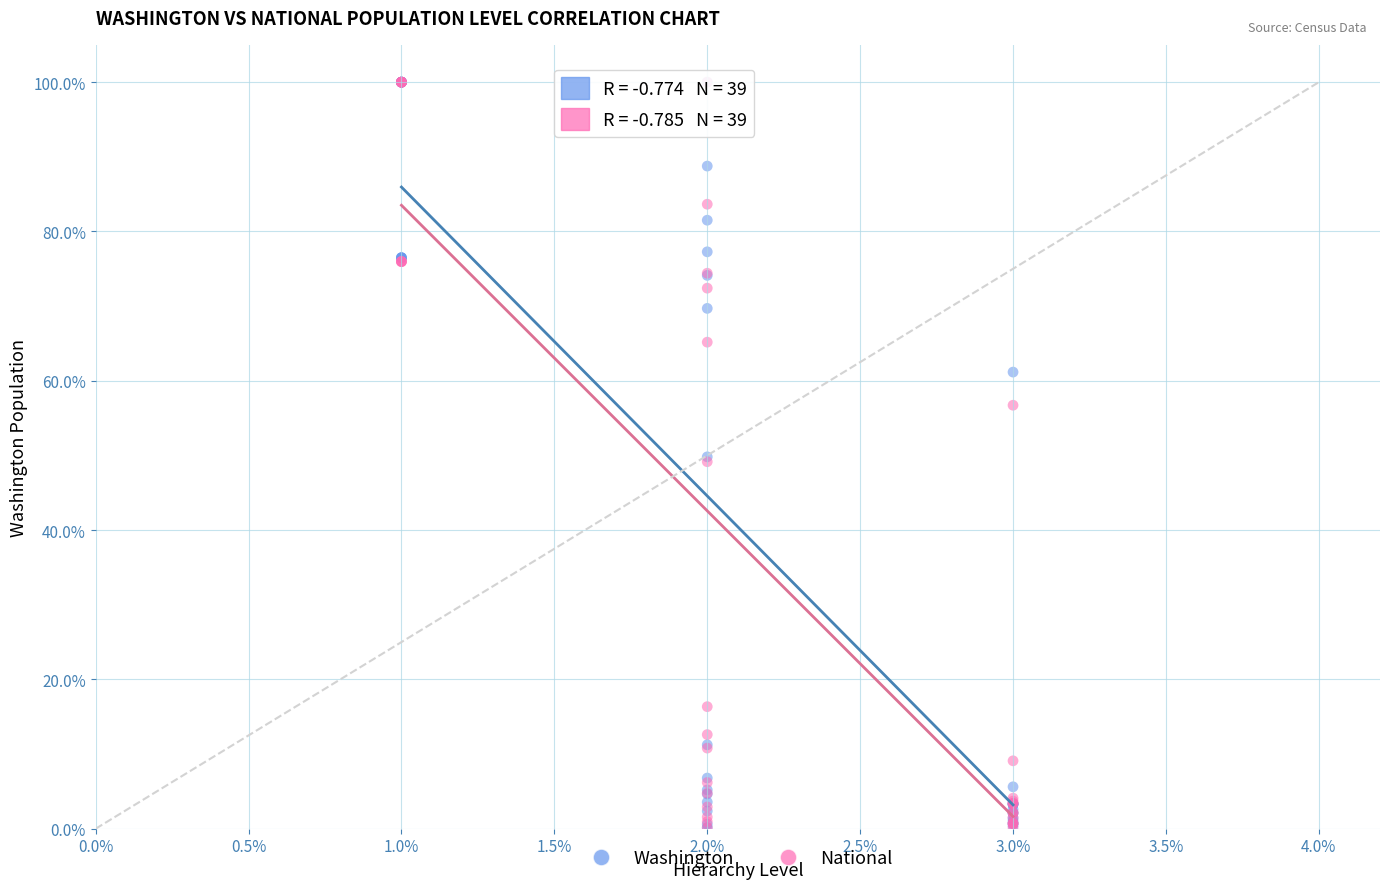

What are all the series names shown in the legend?

Washington, National